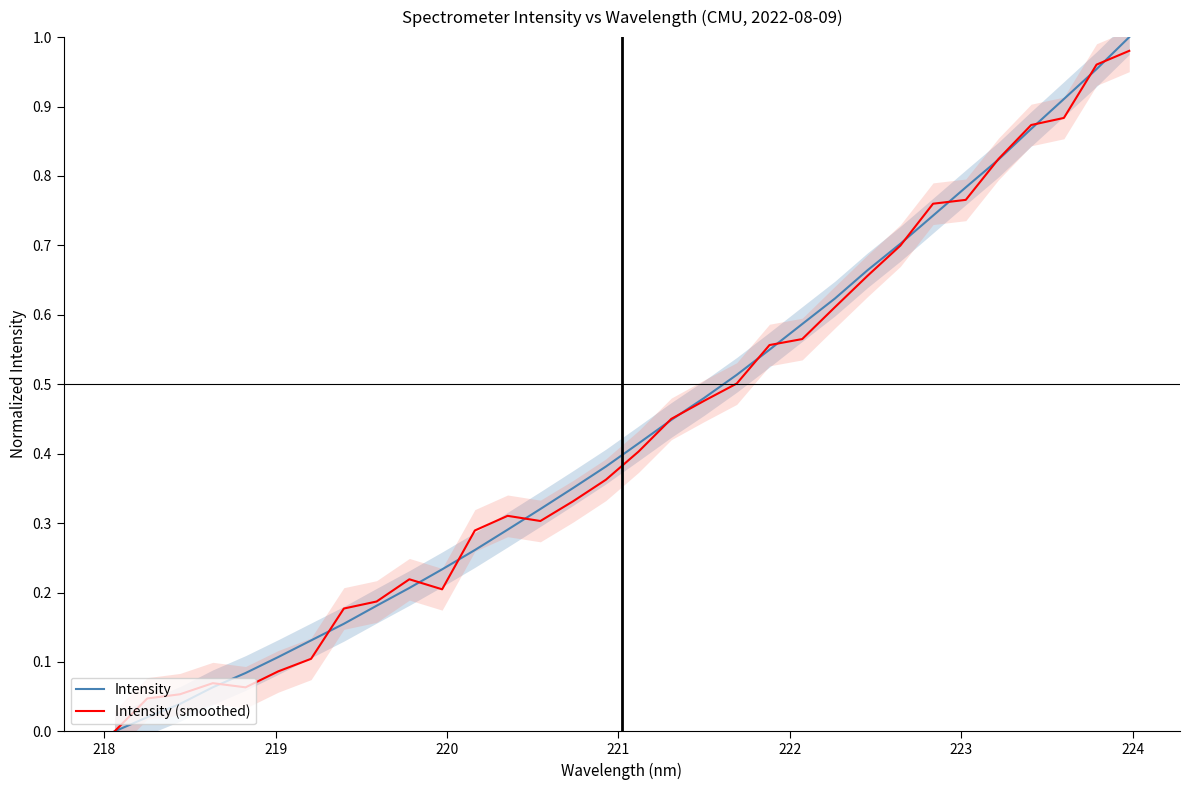

What is the average value of the Intensity series?

0.4